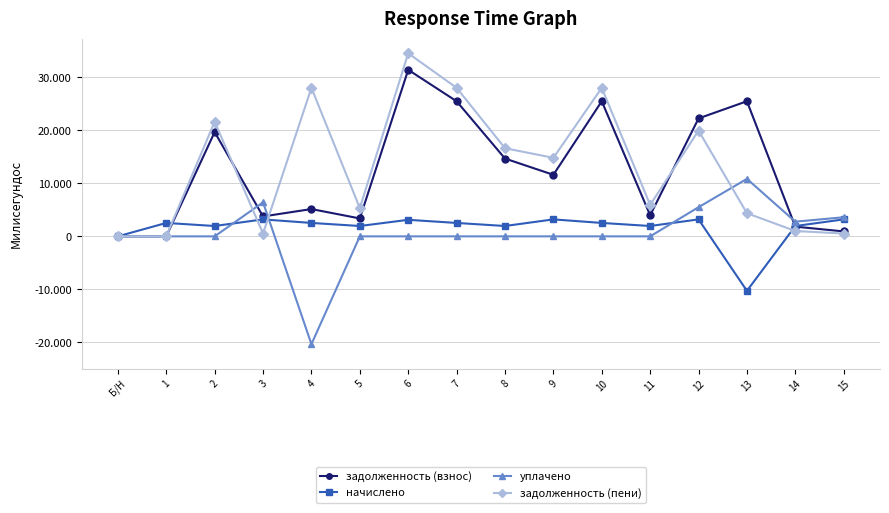

What are all the series names shown in the legend?

задолженность (взнос), начислено, уплачено, задолженность (пени)